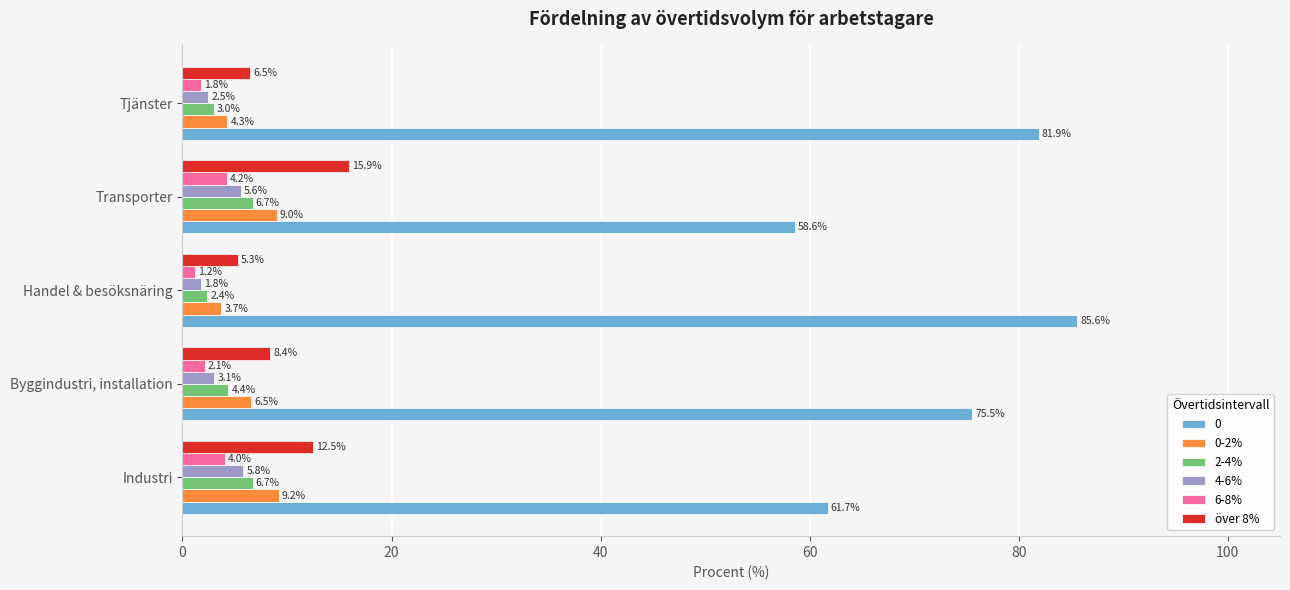

The över 8% series shows 1.7 at Handel & besöksnäring. True or false?

False